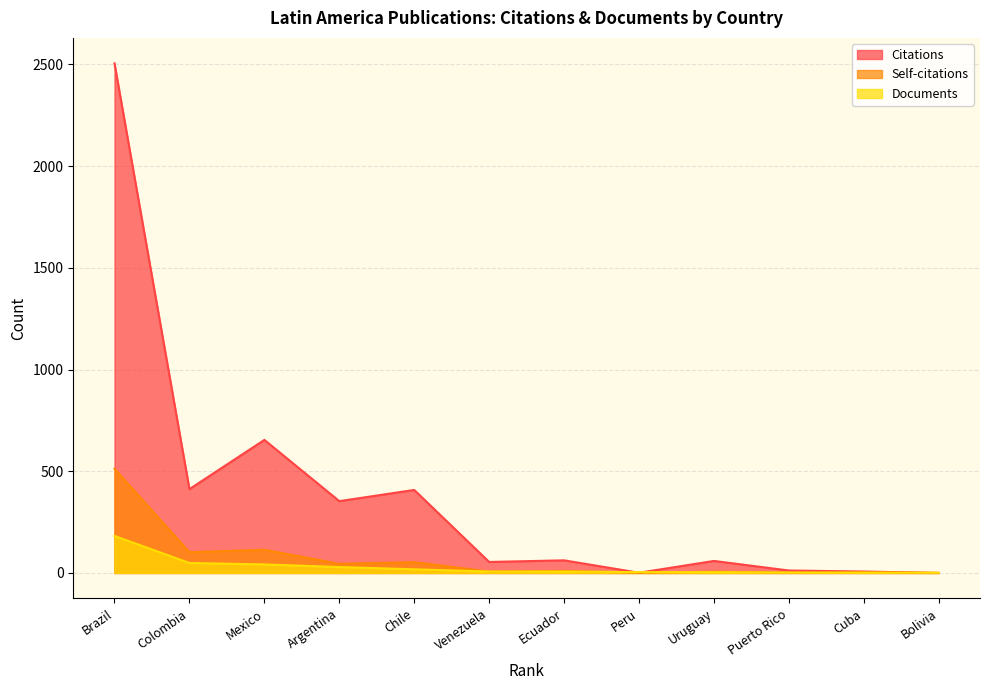

True or false: Self-citations and Citations intersect in this chart.

False